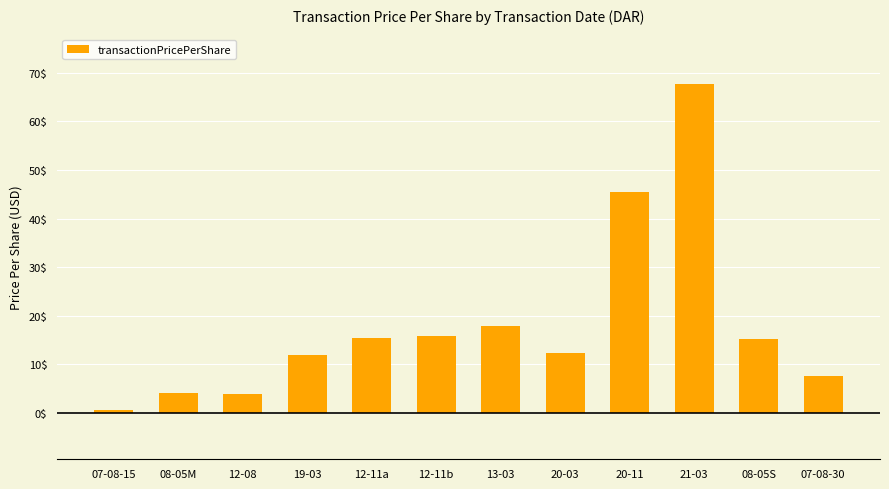

Which label corresponds to the largest value in the chart?

21-03